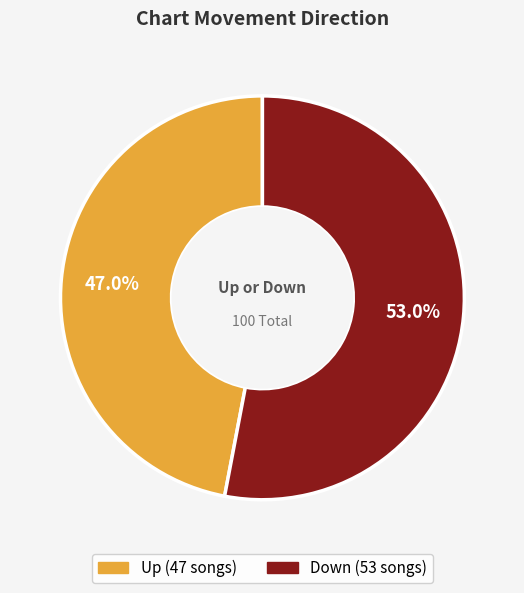

Does any single category account for the majority?

Yes